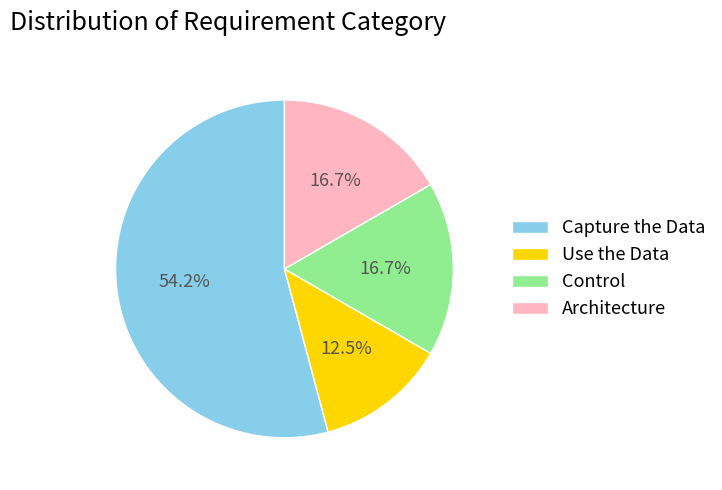

Does Capture the Data account for over 50% of the chart?

Yes